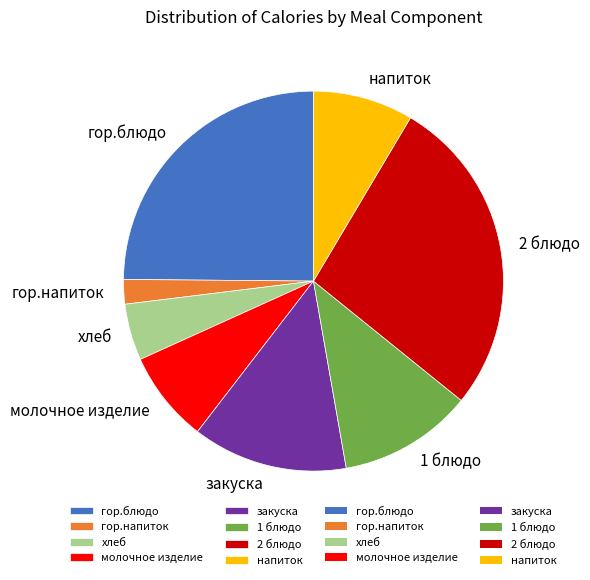

Approximately how many times larger is the value at молочное изделие compared to закуска?

0.6